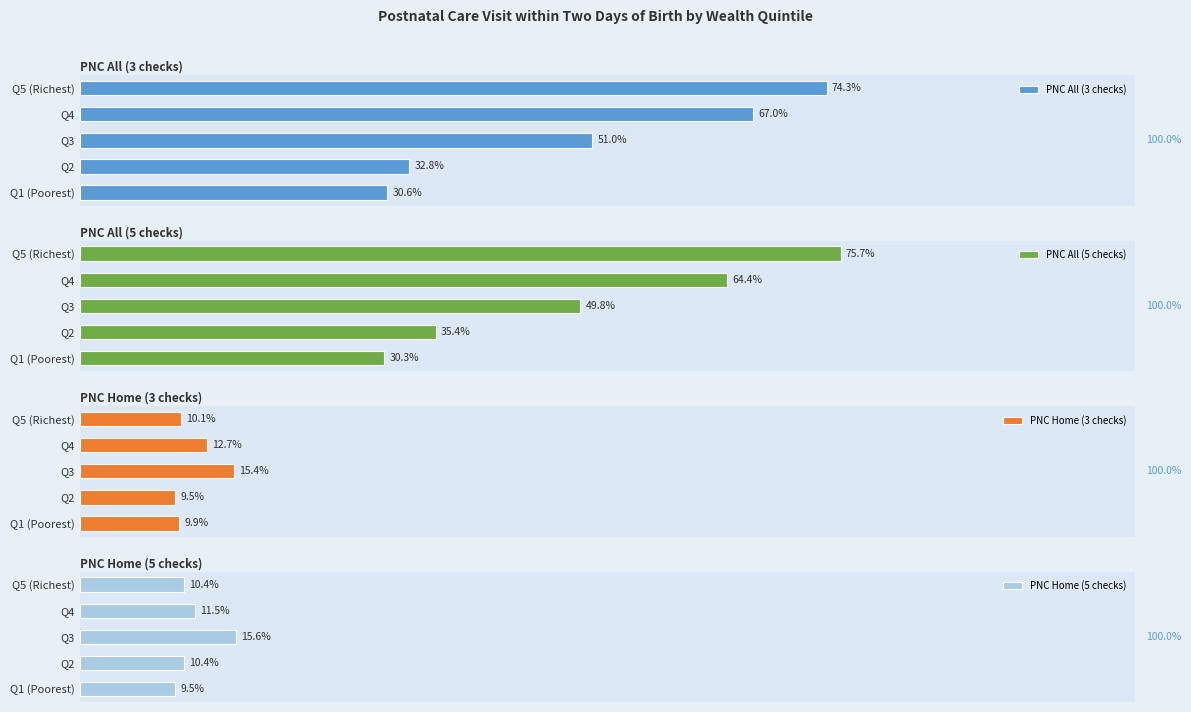

At which label is PNC All (3 checks) closest to 52?

Q3